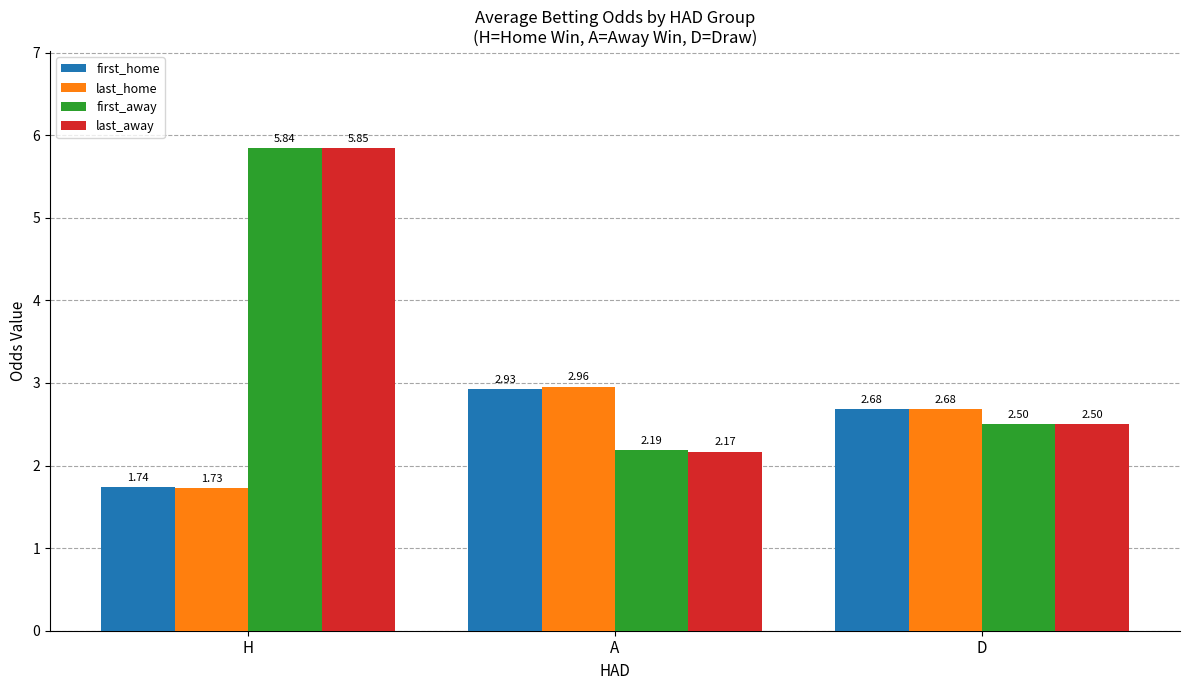

What position from the left is D?

3